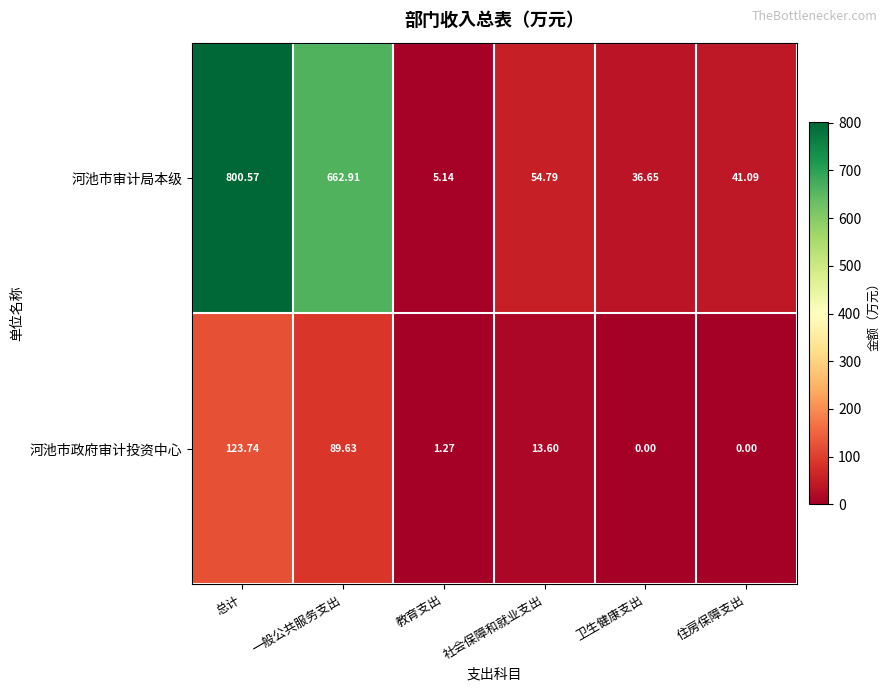

Where is 河池市审计局本级 nearest to the value 402?

一般公共服务支出